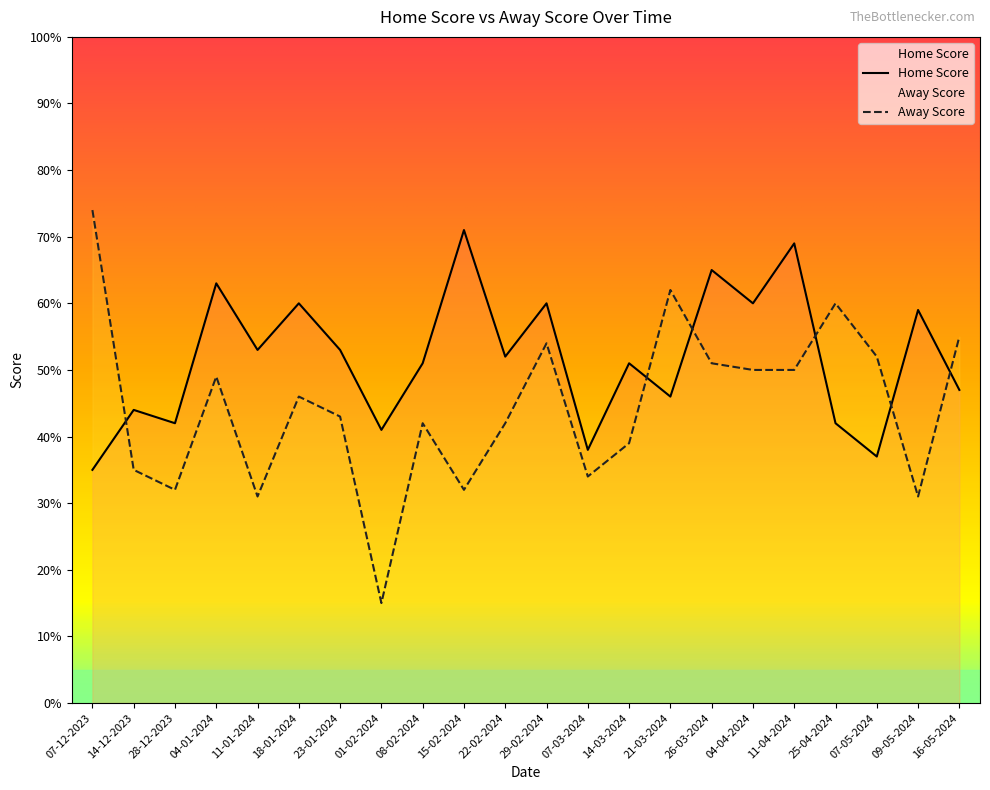

Which has a higher value, 07-12-2023 or 22-02-2024?

22-02-2024